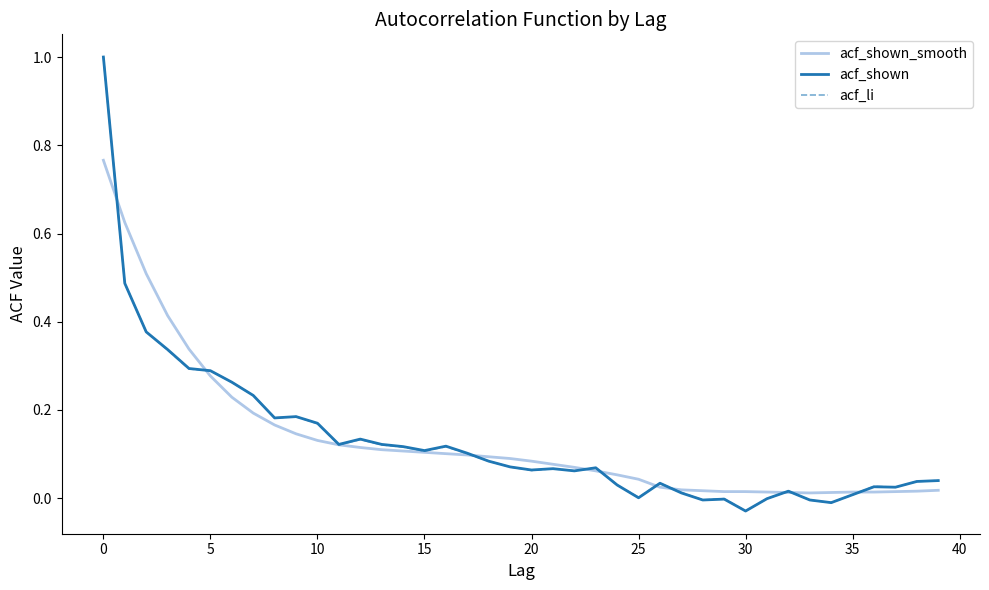

At how many categories does at least one series exceed 0?

40